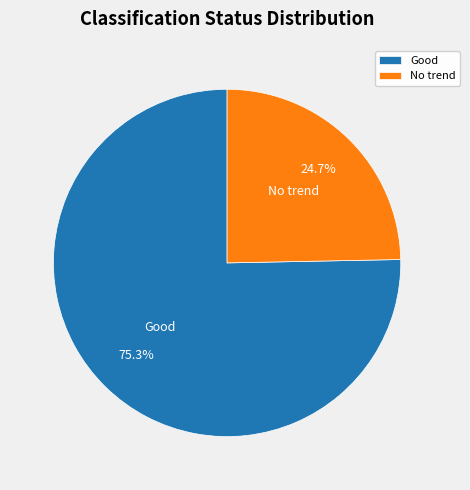

Which has a higher value, No trend or Good?

Good